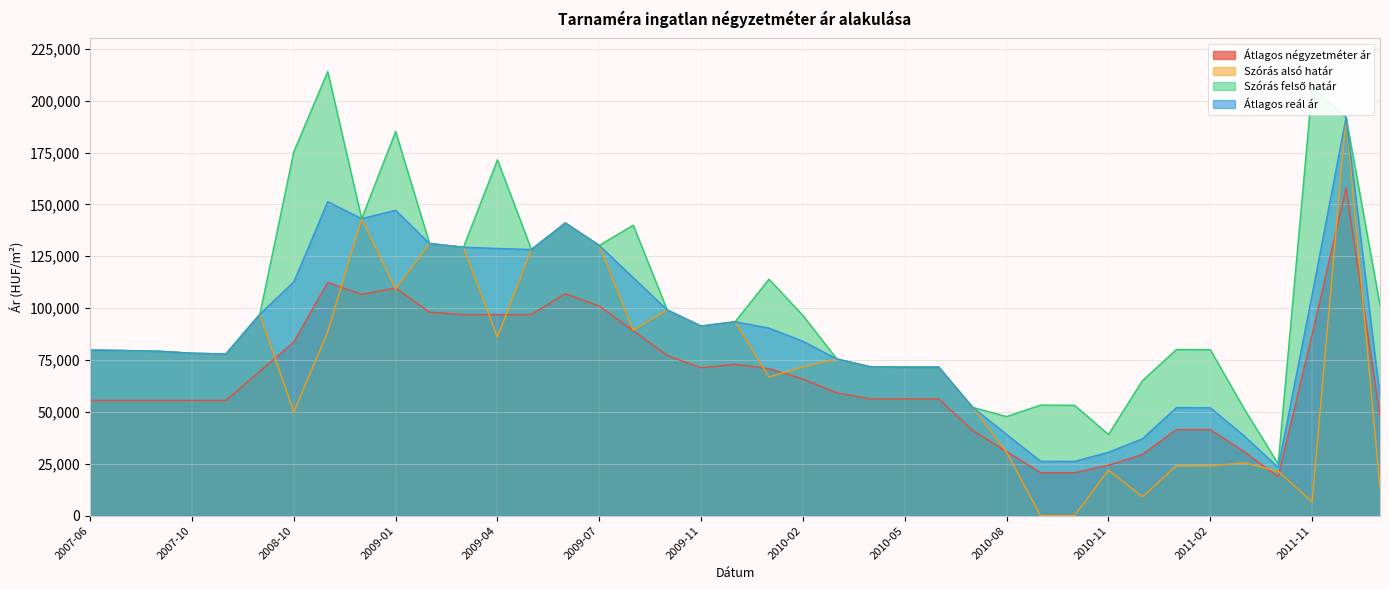

True or false: Átlagos reál ár and Átlagos négyzetméter ár intersect in this chart.

False